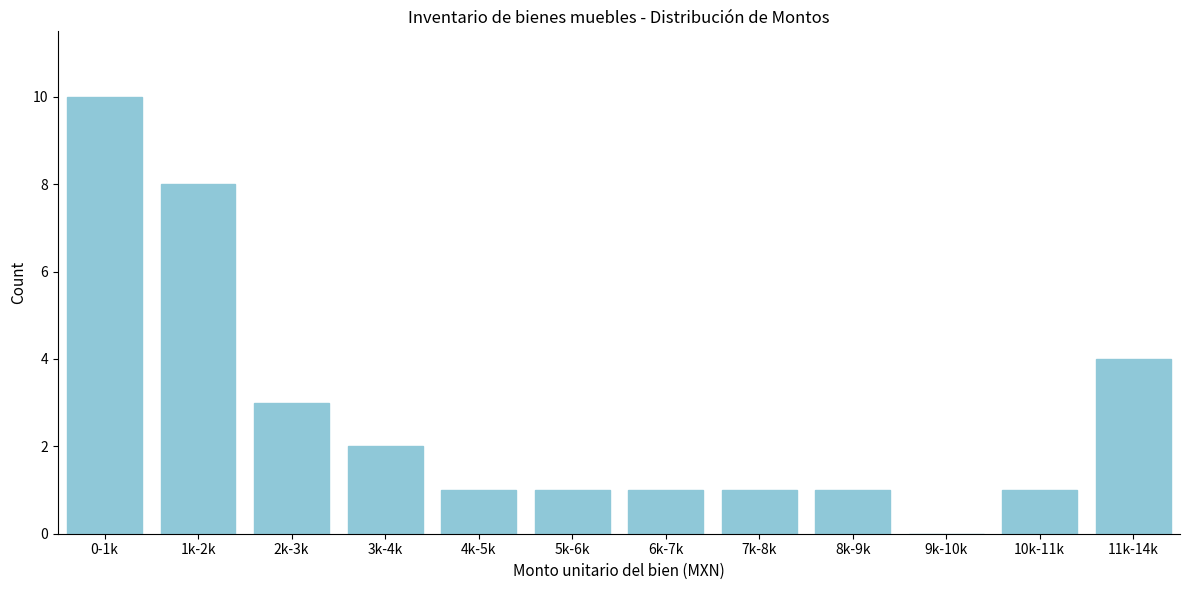

Reading left to right, extract all data points from this chart.

0-1k=10	1k-2k=8	2k-3k=3	3k-4k=2	4k-5k=1	5k-6k=1	6k-7k=1	7k-8k=1	8k-9k=1	9k-10k=0	10k-11k=1	11k-14k=4